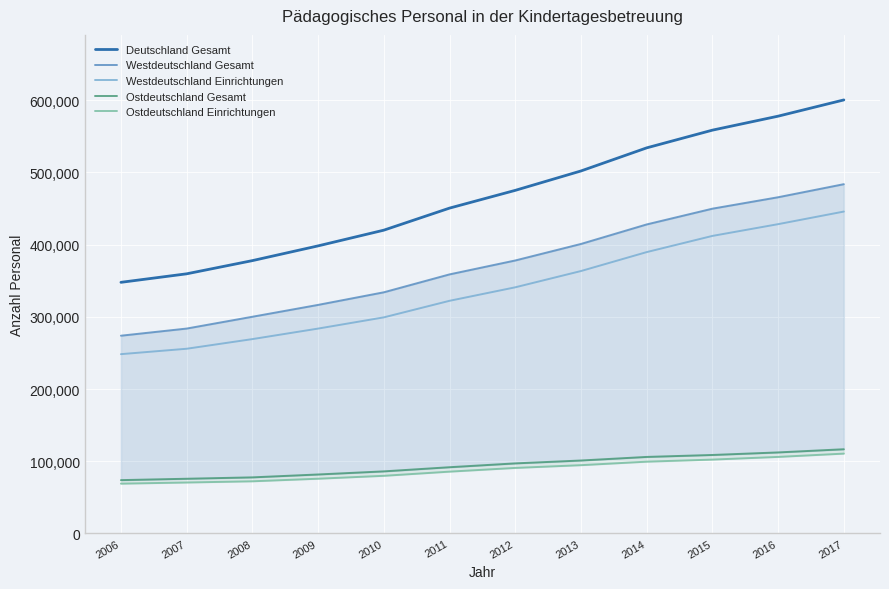

True or false: Ostdeutschland Gesamt and Westdeutschland Einrichtungen cross at least once.

False